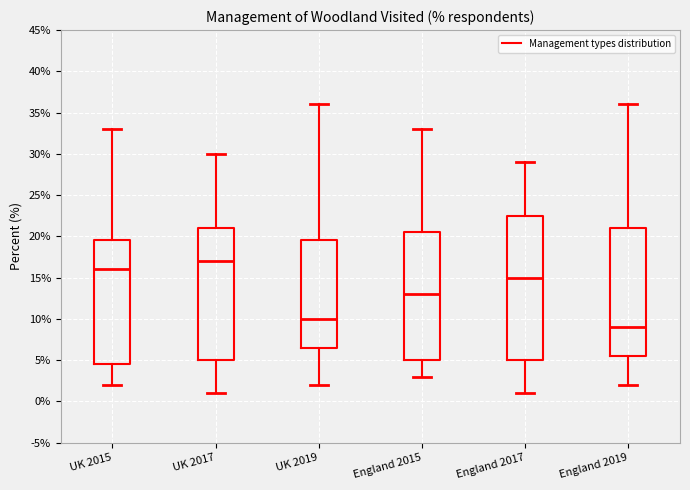

Where does the lower whisker of the box for UK 2017 end on the y-axis? The values are not printed on the chart, so give them approximately, as read against the axis.

1.0